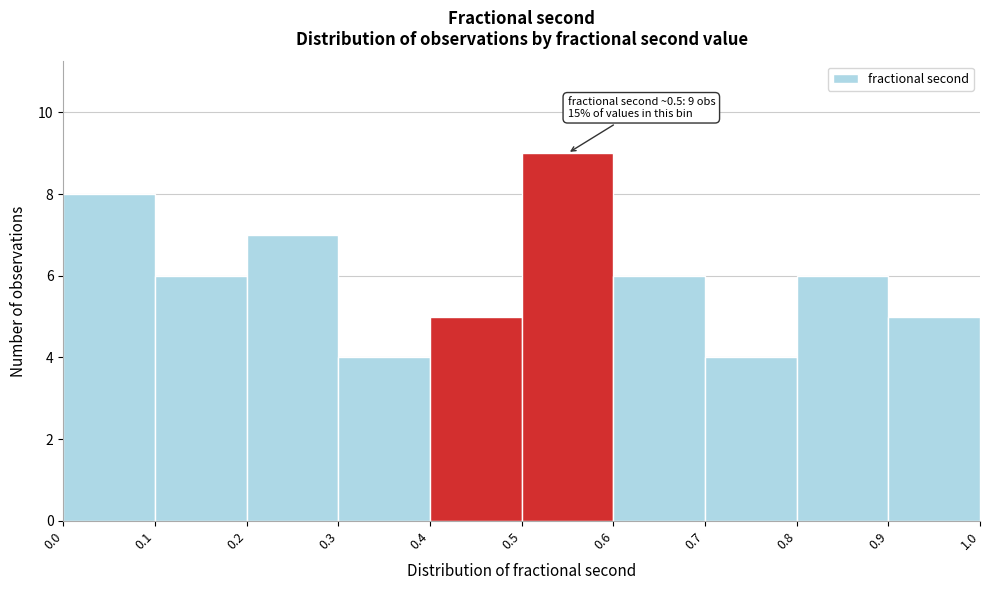

Over which range of the x-axis is the bar tallest?

0.5 to 0.6